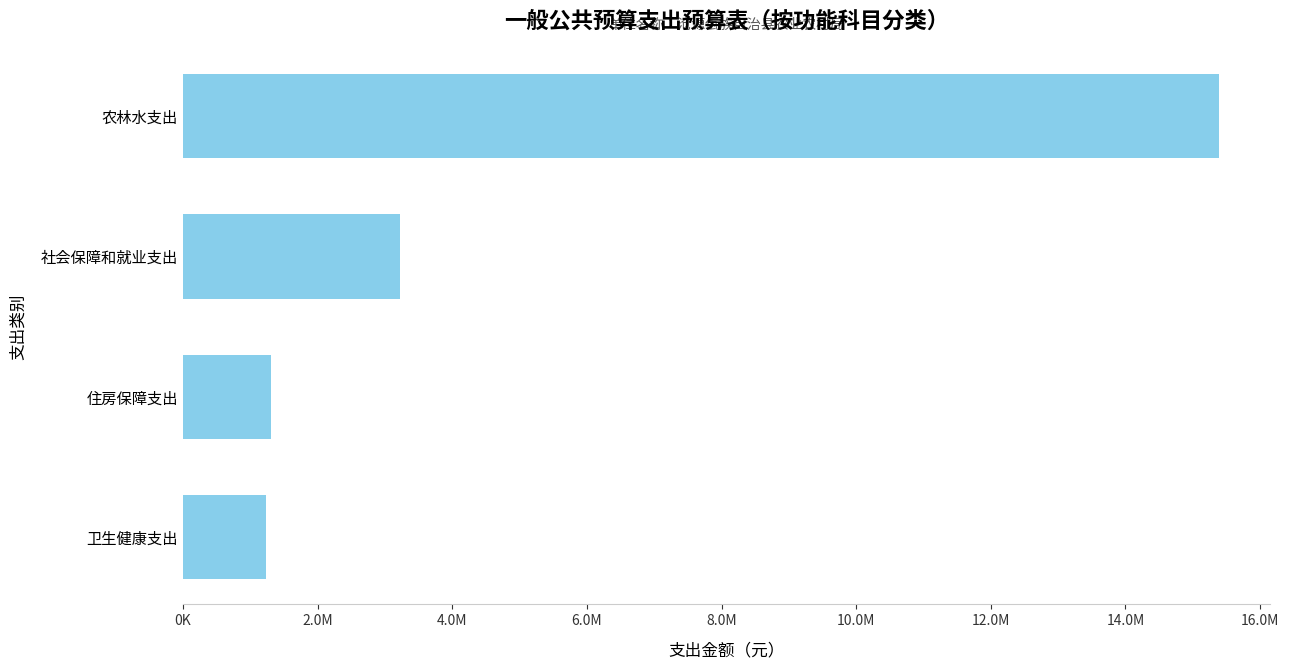

Count the number of values greater than 3224115.

2